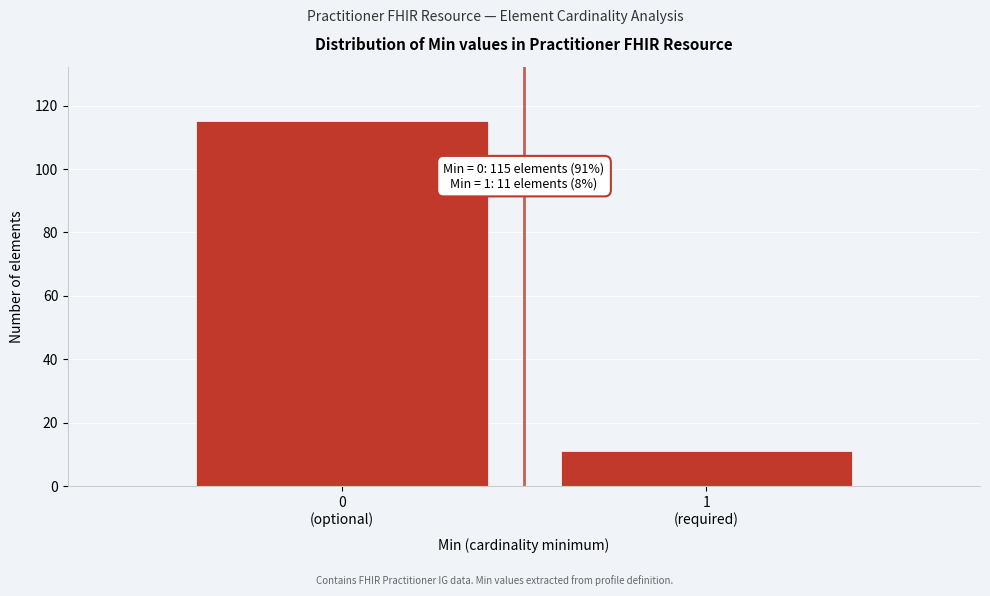

Reading left to right, list all the values displayed in this chart.

115	11